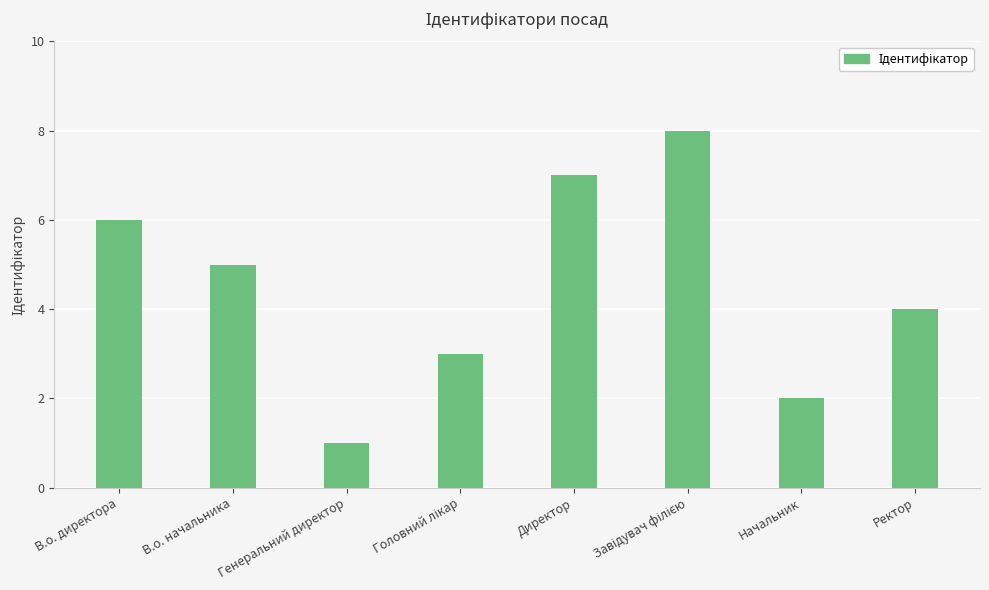

What is the sum of all values?

36